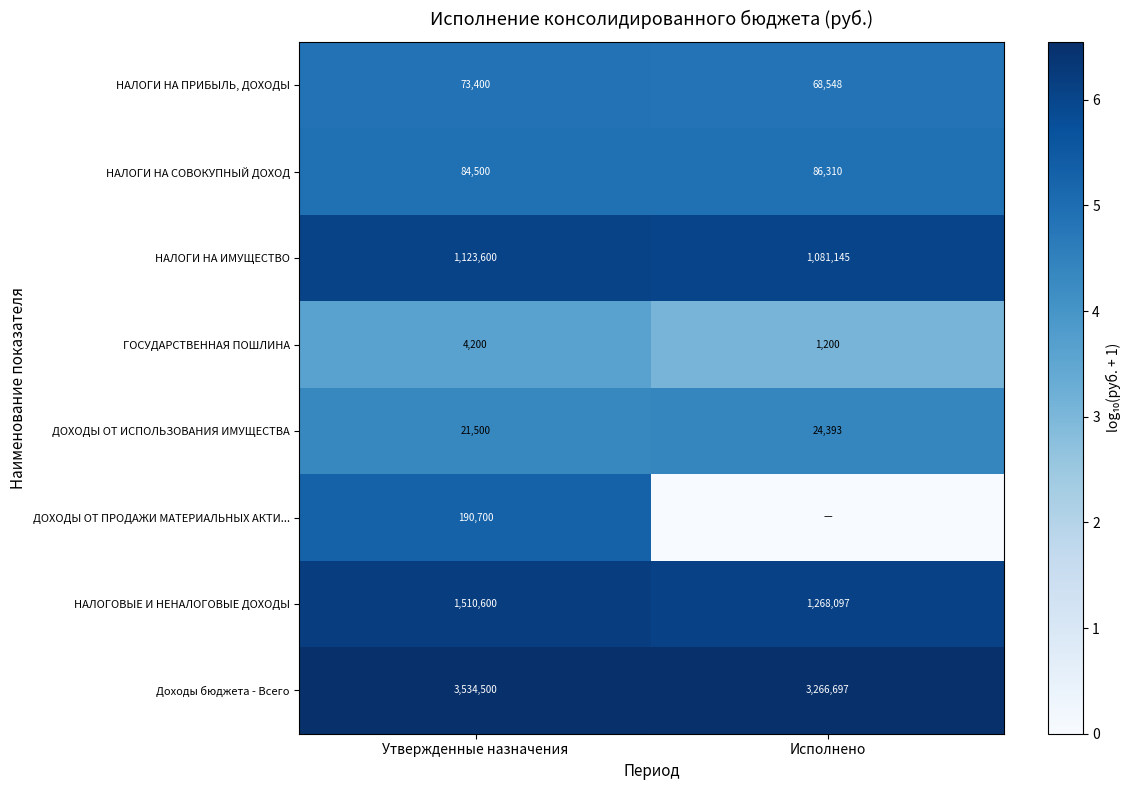

What is the difference between the Доходы бюджета - Всего values at Исполнено and Утвержденные назначения?

267803